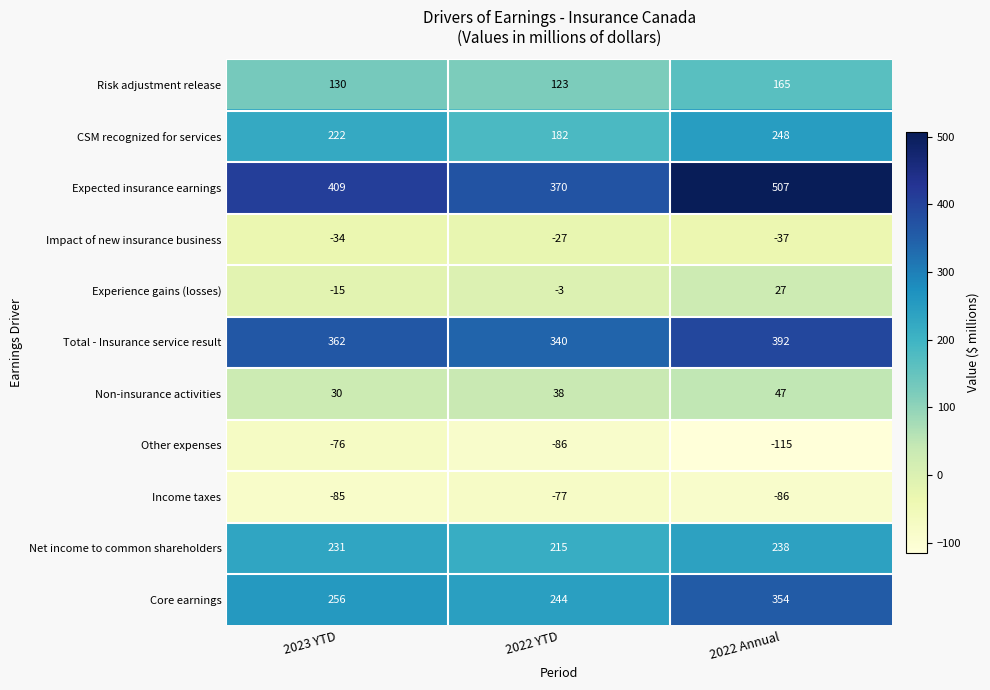

The Net income to common shareholders series shows 238 at 2022 Annual. True or false?

True